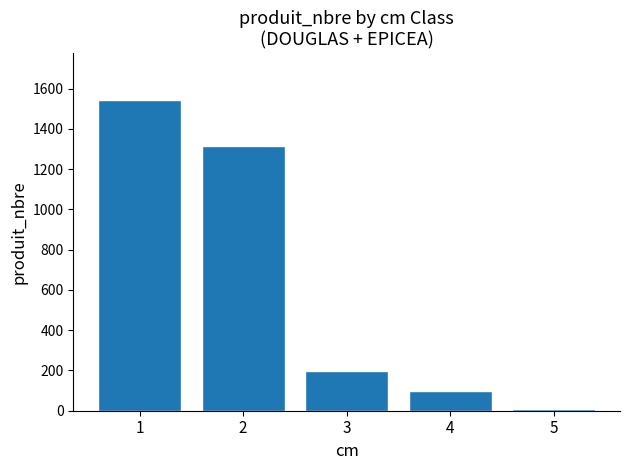

Where does the data first go above 198?

1